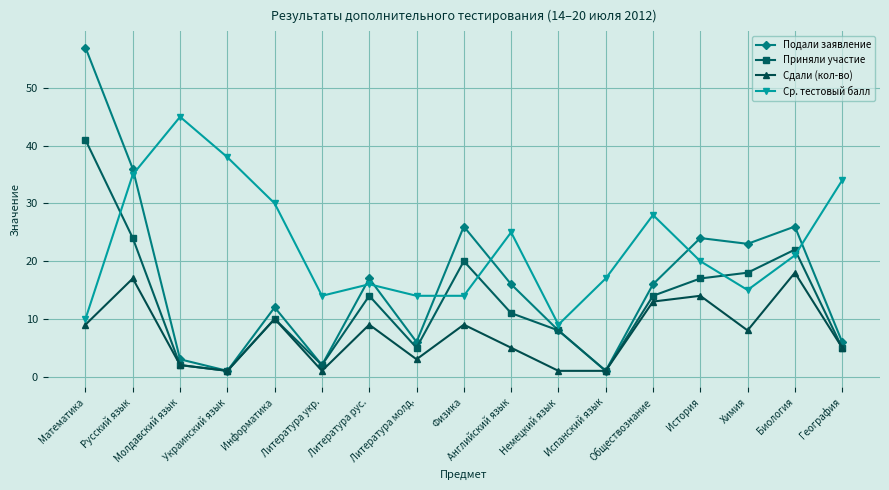

True or false: Ср. тестовый балл has more than 2 interior local peaks.

True